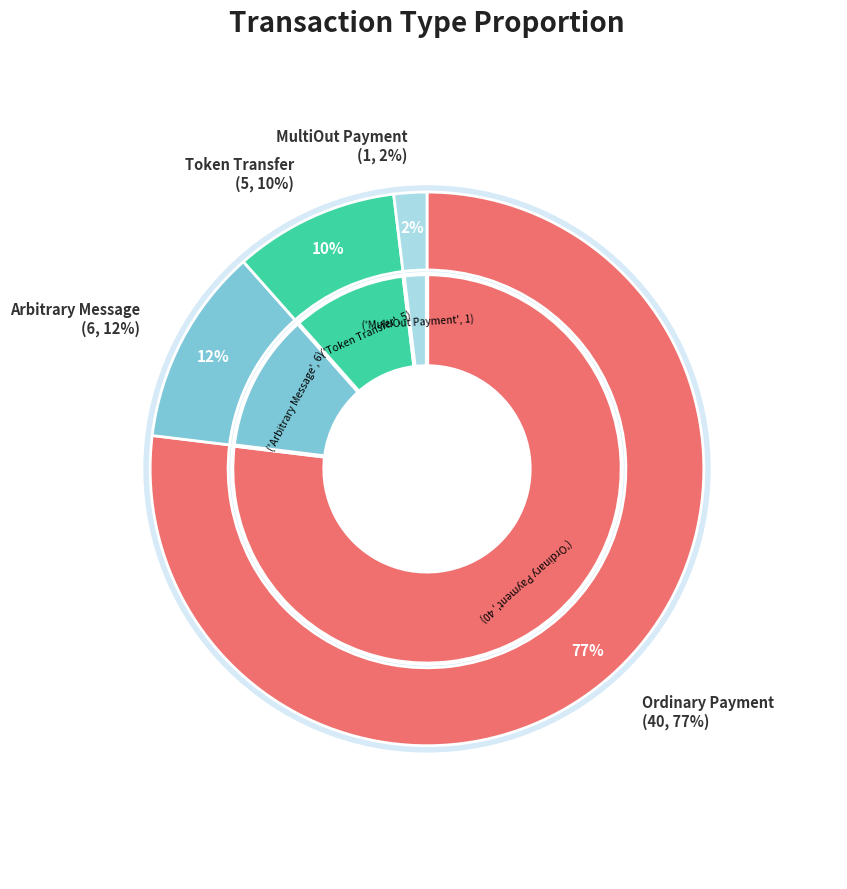

The Ordinary Payment slice represents 68% of the pie. True or false?

False